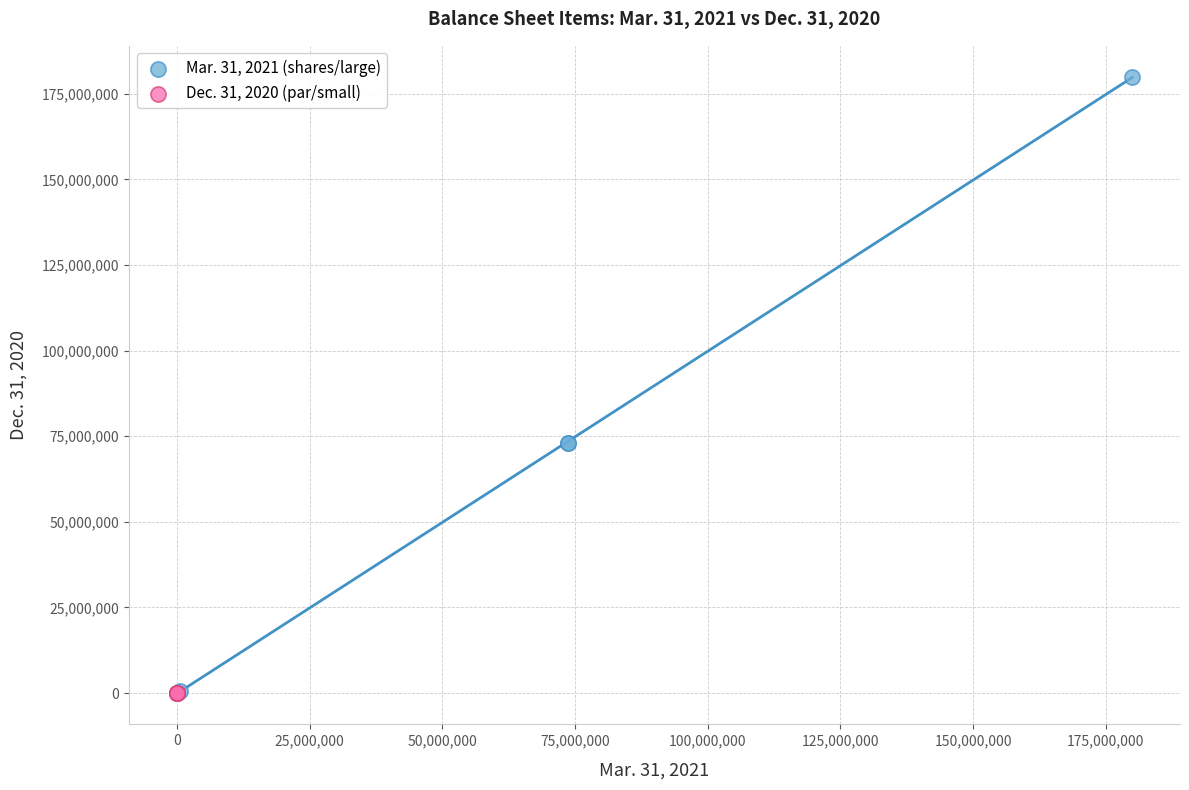

Which series reaches the maximum Y coordinate?

Mar. 31, 2021 (shares/large)